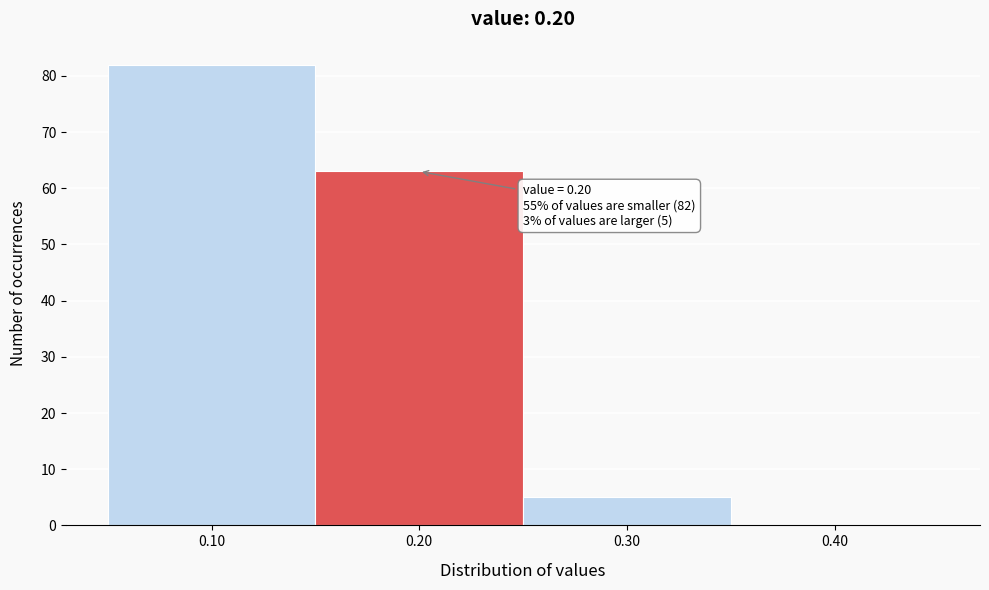

Over which range of the x-axis is the bar tallest?

0.05 to 0.15